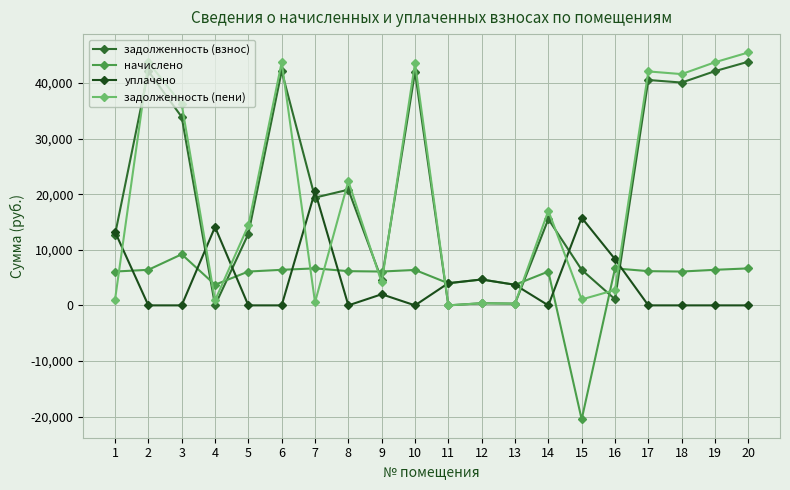

At which label does задолженность (взнос) first exceed 19381?

2